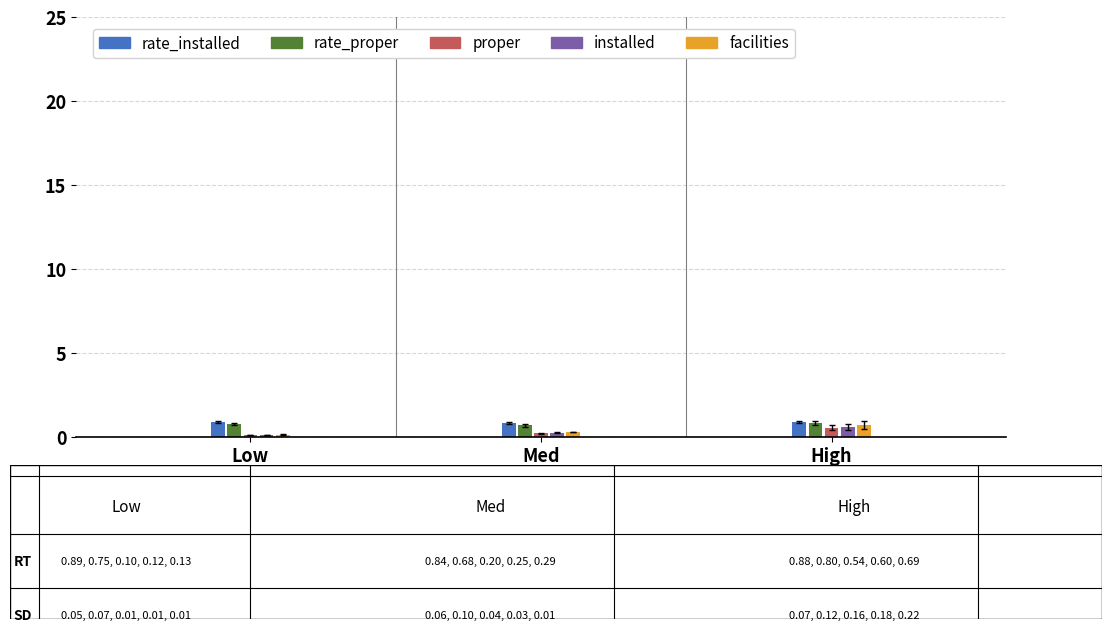

Does the chart contain stacked bars?

No